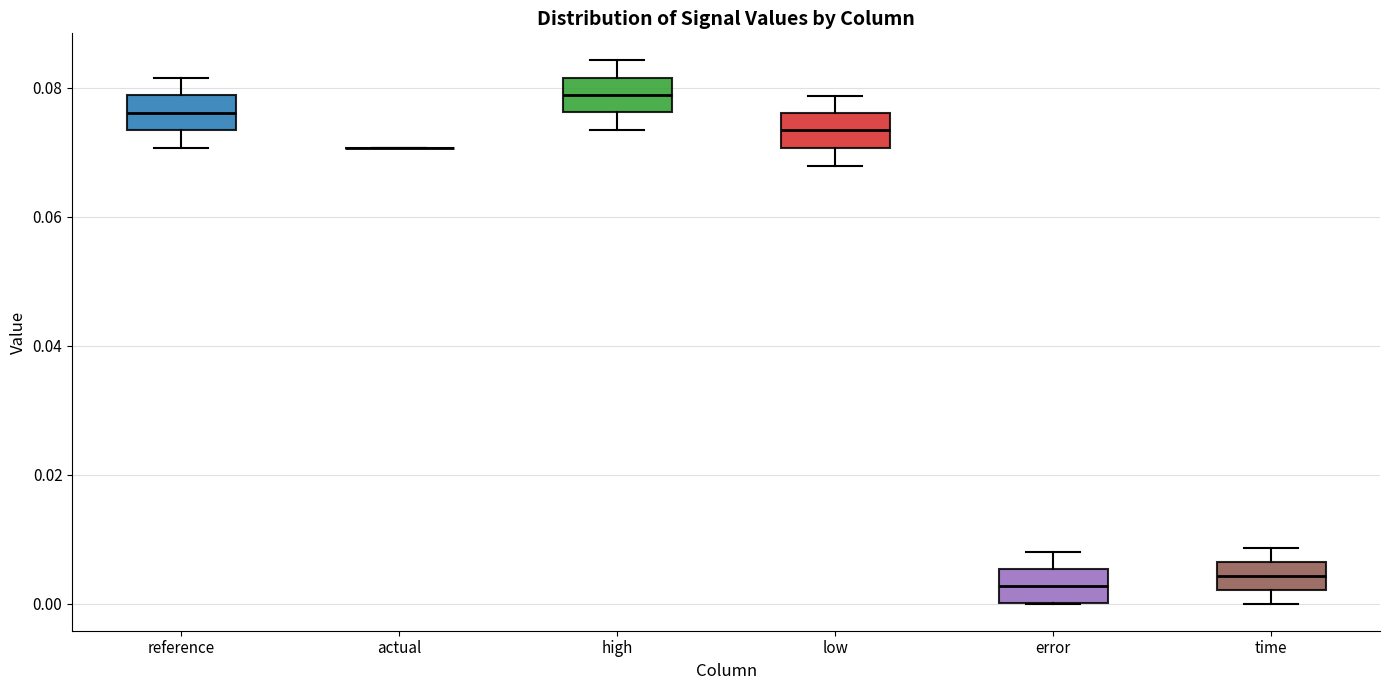

Reading left to right, transcribe this box plot: for each box, give where its median line is, the range the box spans, and where its two whiskers end, as read against the y-axis. The values are not printed on the chart, so give them approximately, as read against the axis.

reference: median 0.076, box 0.074 to 0.078, whiskers 0.070 to 0.082
actual: box collapsed to a line at 0.070, whiskers 0.070 to 0.070
high: median 0.078, box 0.076 to 0.082, whiskers 0.074 to 0.084
low: median 0.074, box 0.070 to 0.076, whiskers 0.068 to 0.078
error: median 0.002, box 0.000 to 0.006, whiskers 0.000 to 0.008
time: median 0.004, box 0.002 to 0.006, whiskers 0.000 to 0.008